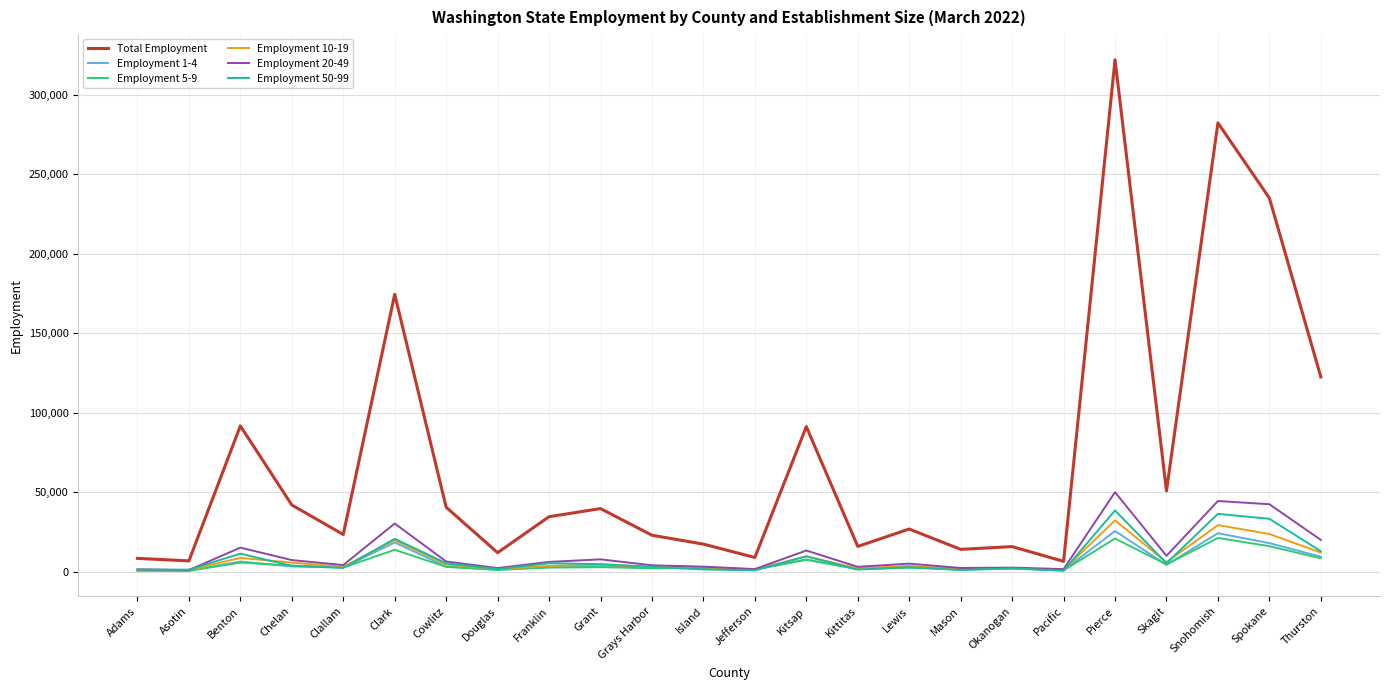

What is the highest value of the Total Employment series?

322101